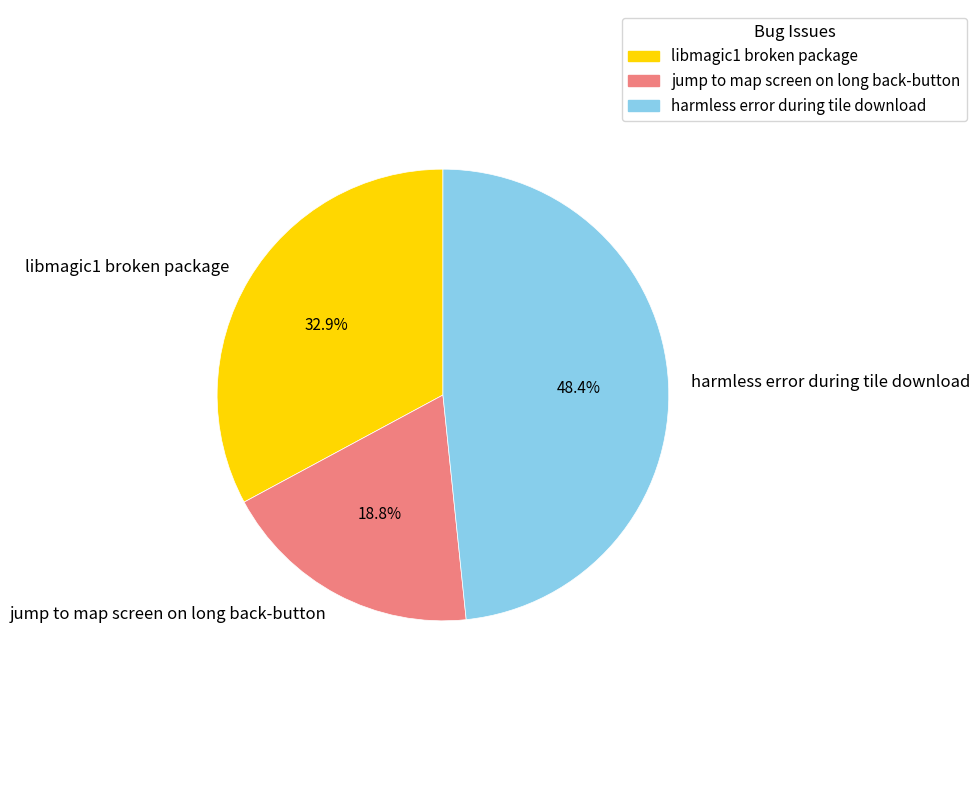

Which category has the biggest portion of the pie?

harmless error during tile download